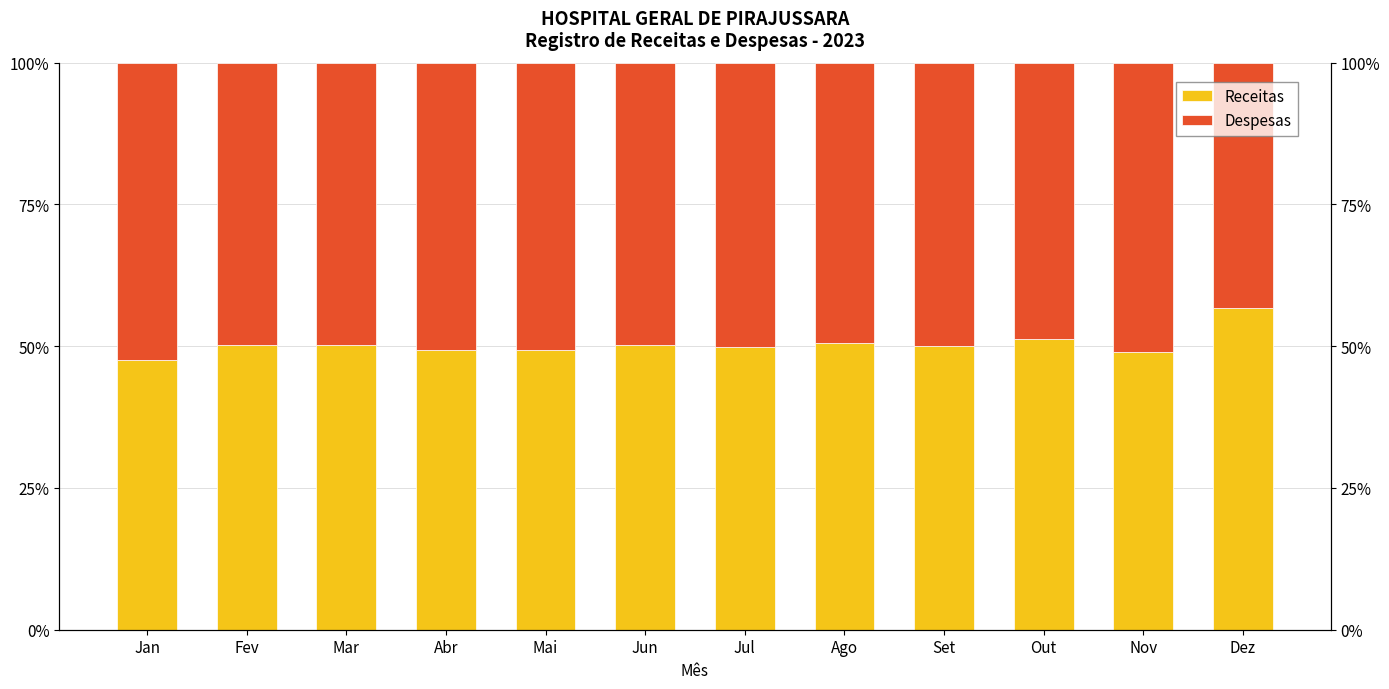

Is the value of Receitas at Abr greater than the value of Despesas at Out?

Yes